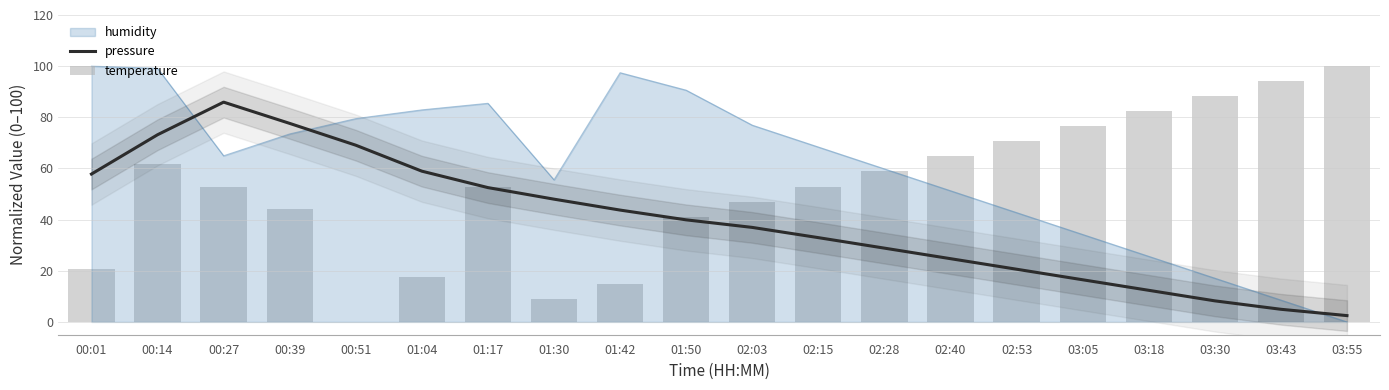

What value does the pressure series have at 00:51?

69.1